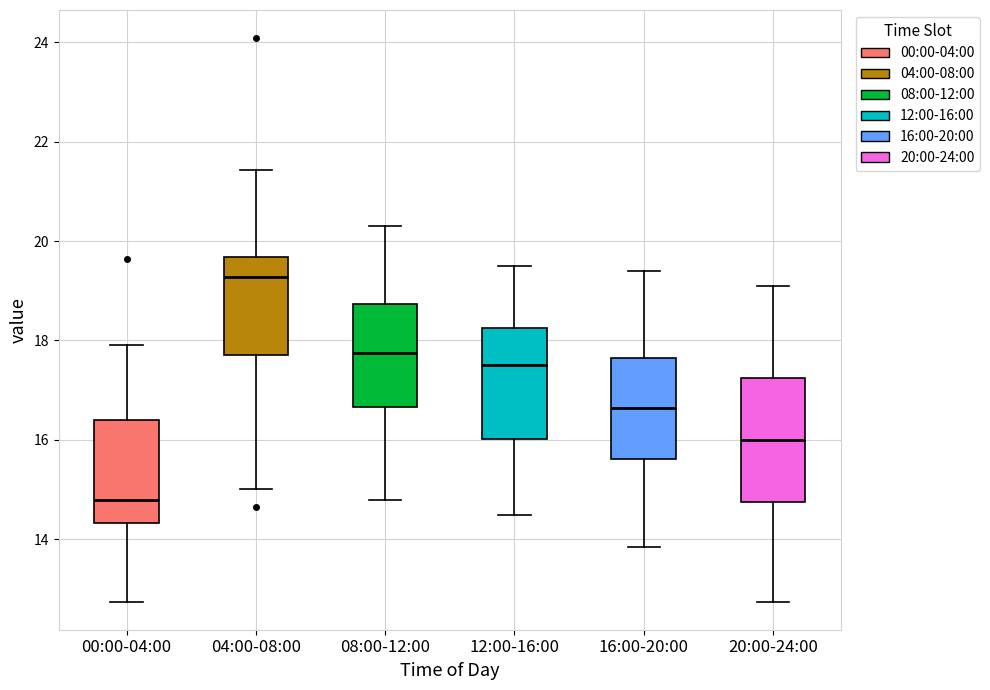

Reading left to right, read every box against the y-axis: the position of its median line, the range the box covers, and the ends of its whiskers. The values are not printed on the chart, so give them approximately, as read against the axis.

00:00-04:00: median 14.8, box 14.4 to 16.4, whiskers 12.8 to 18.0
04:00-08:00: median 19.2, box 17.8 to 19.6, whiskers 15.0 to 21.4
08:00-12:00: median 17.8, box 16.6 to 18.8, whiskers 14.8 to 20.4
12:00-16:00: median 17.6, box 16.0 to 18.2, whiskers 14.6 to 19.6
16:00-20:00: median 16.6, box 15.6 to 17.6, whiskers 13.8 to 19.4
20:00-24:00: median 16.0, box 14.8 to 17.2, whiskers 12.8 to 19.2